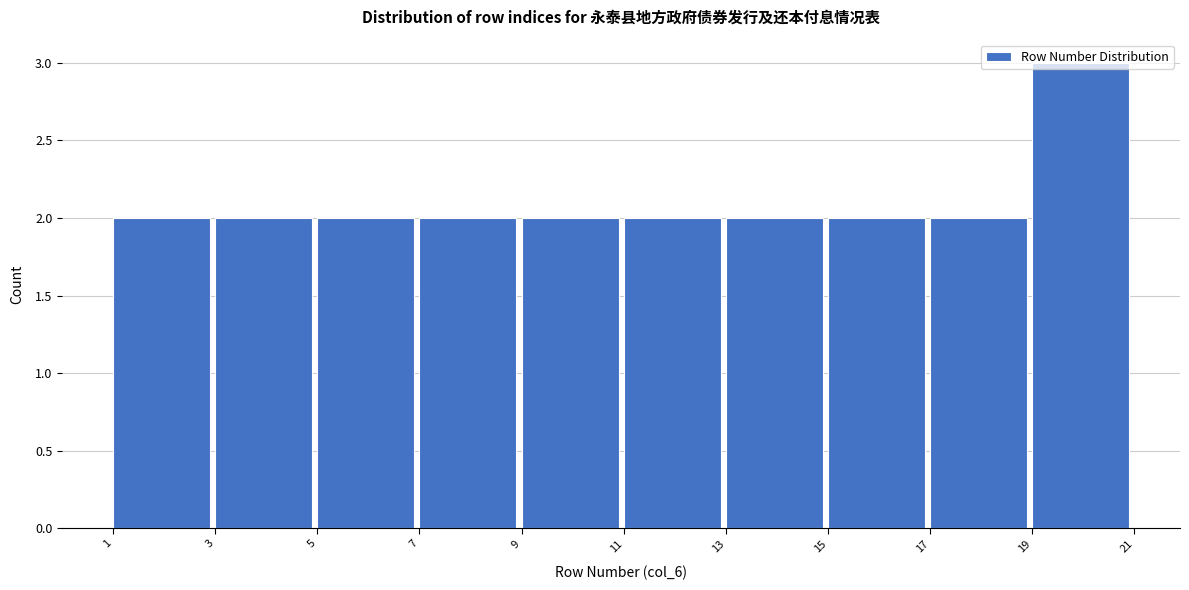

Reading left to right, list every bar in this chart as the range it spans on the x-axis followed by its height. The values are not printed on the chart, so give them approximately, as read against the axis.

1 to 3: 2
3 to 5: 2
5 to 7: 2
7 to 9: 2
9 to 11: 2
11 to 13: 2
13 to 15: 2
15 to 17: 2
17 to 19: 2
19 to 21: 3